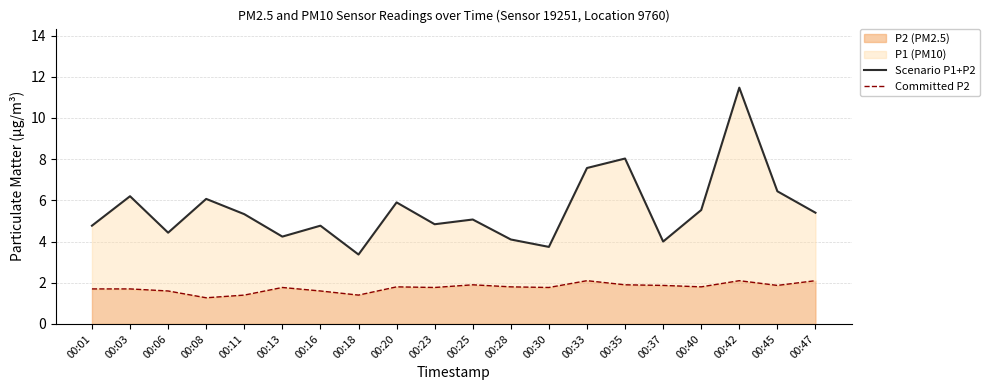

Which series has the widest spread of values?

Scenario P1+P2